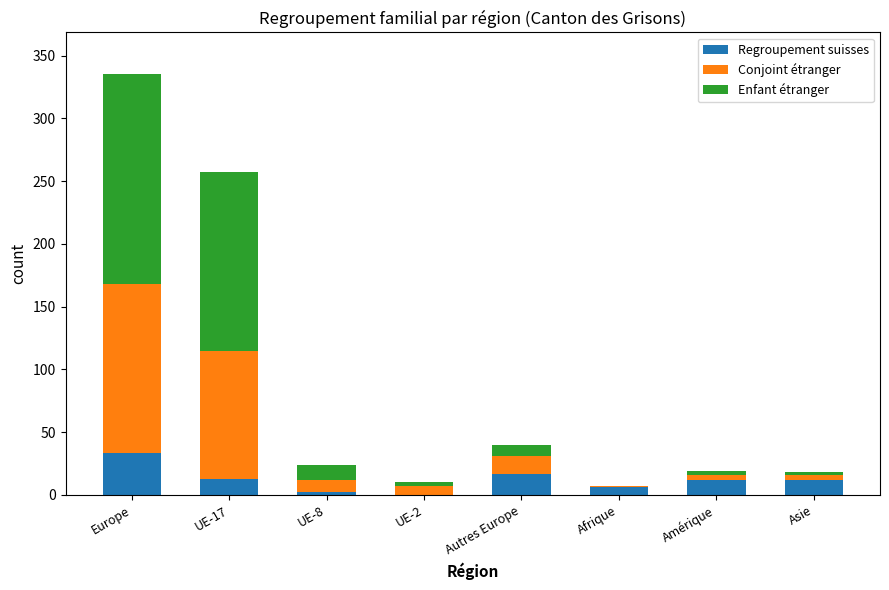

At which category is the sum across all series the highest?

Europe